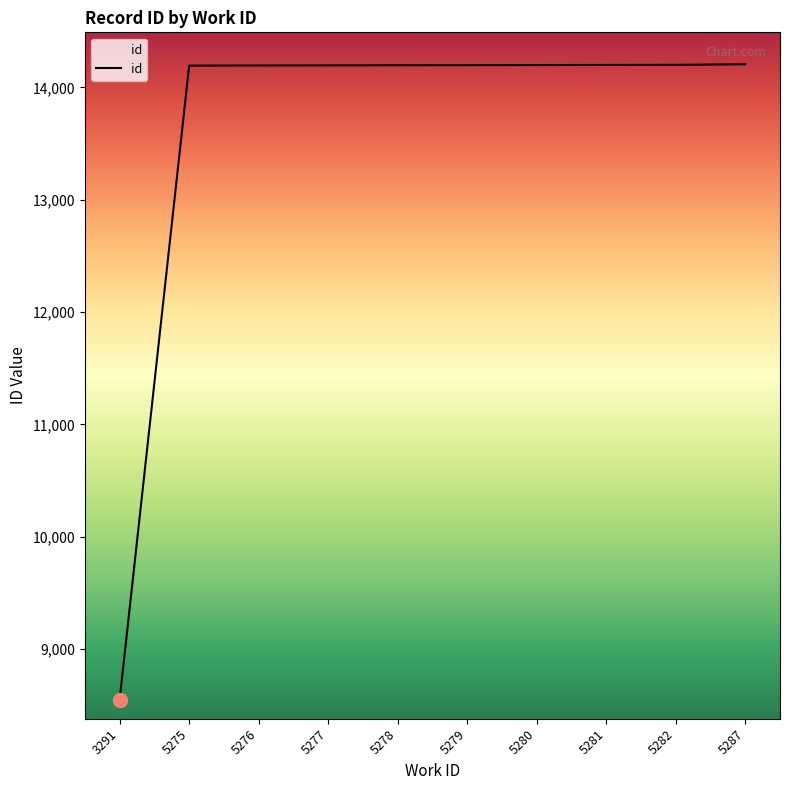

What is the difference between the values at 5278 and 5287?

9